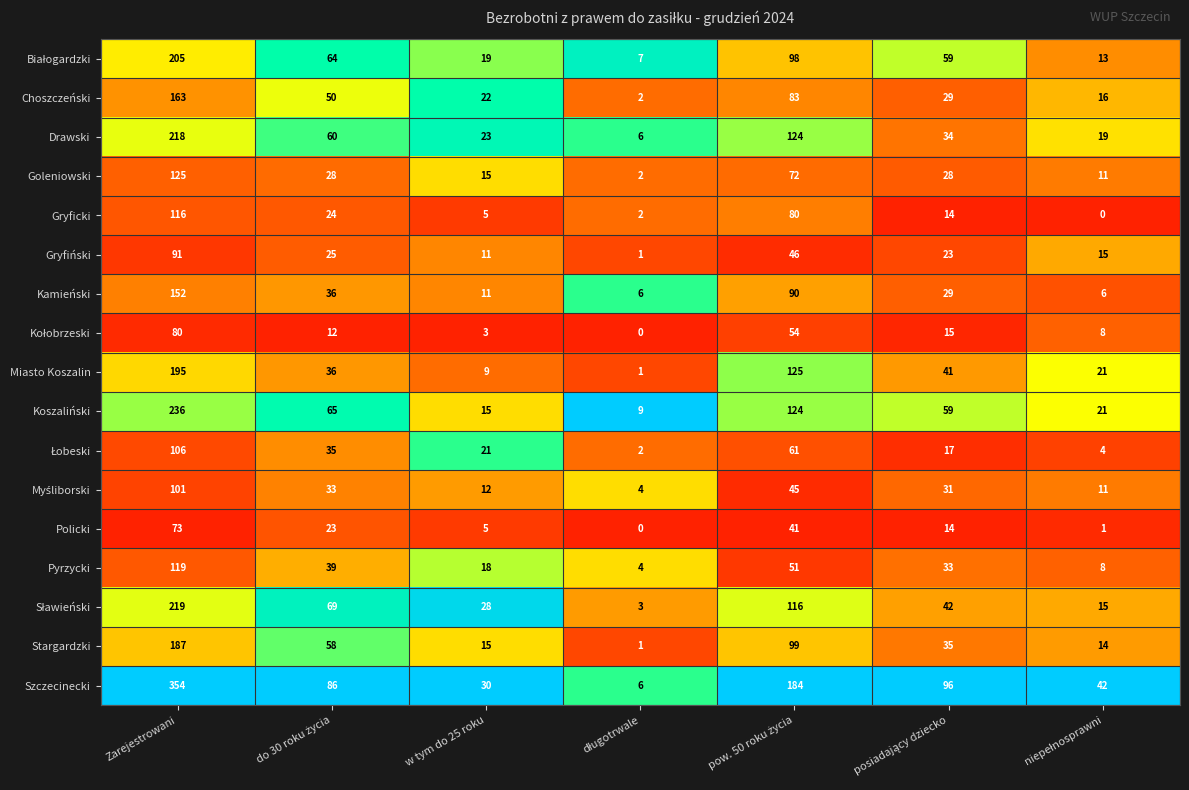

At which category is the sum across all series the highest?

Zarejestrowani